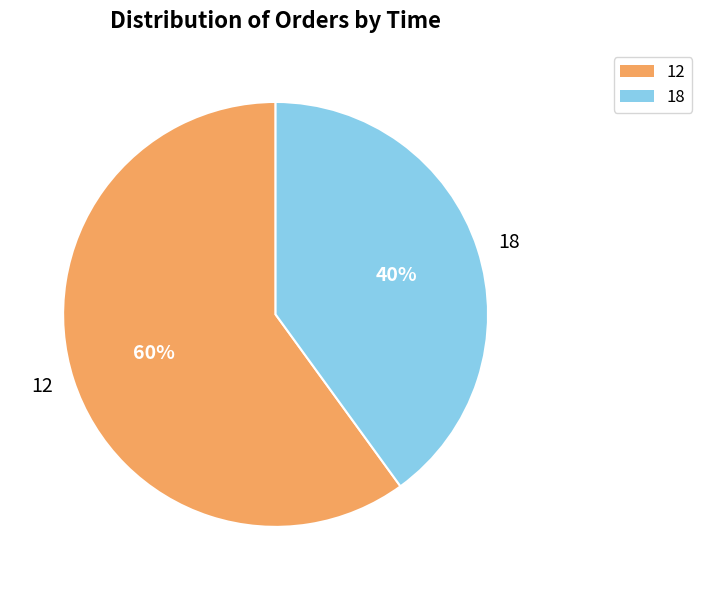

Combined, do 12 and 18 account for over 50%?

Yes